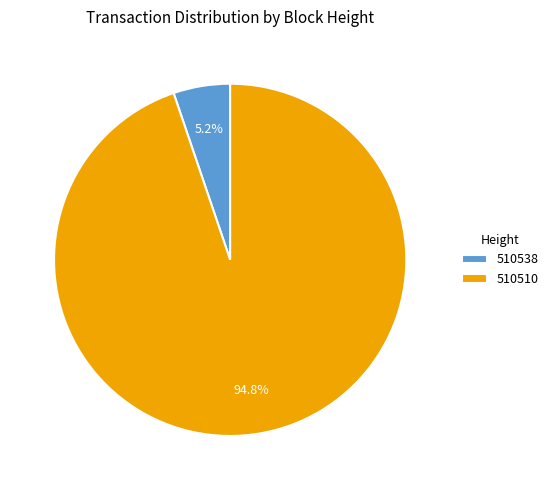

What is the smallest slice in the pie chart?

510538